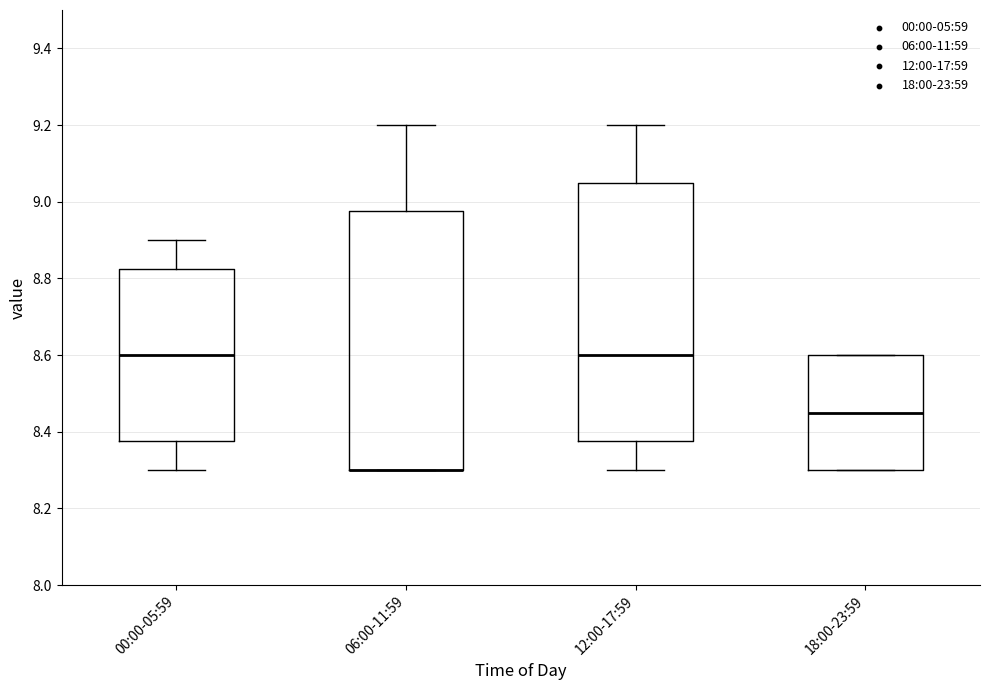

Where does the upper whisker of the box for 12:00-17:59 end on the y-axis? The values are not printed on the chart, so give them approximately, as read against the axis.

9.20